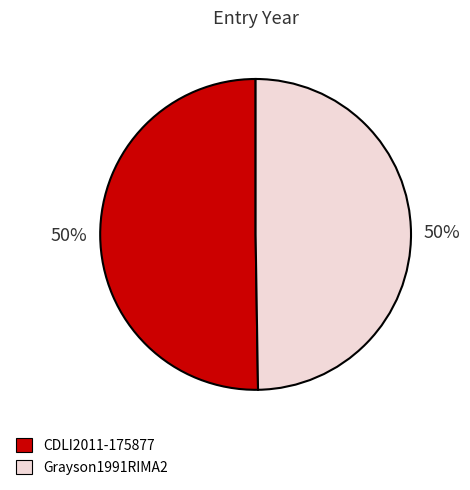

How many segments does this pie chart have?

2